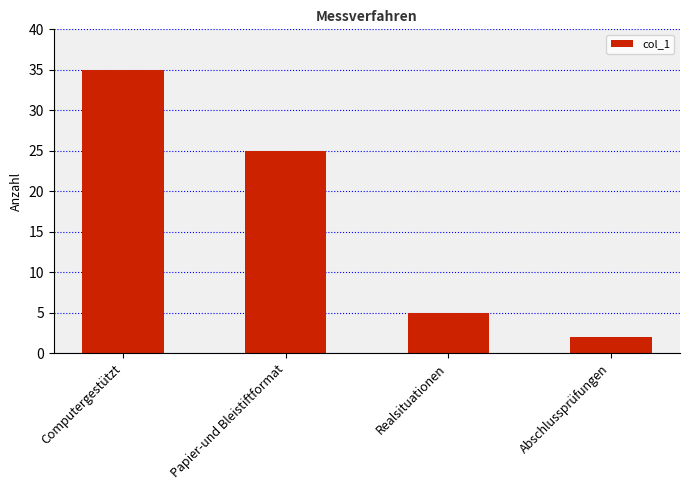

What is the smallest value displayed?

2